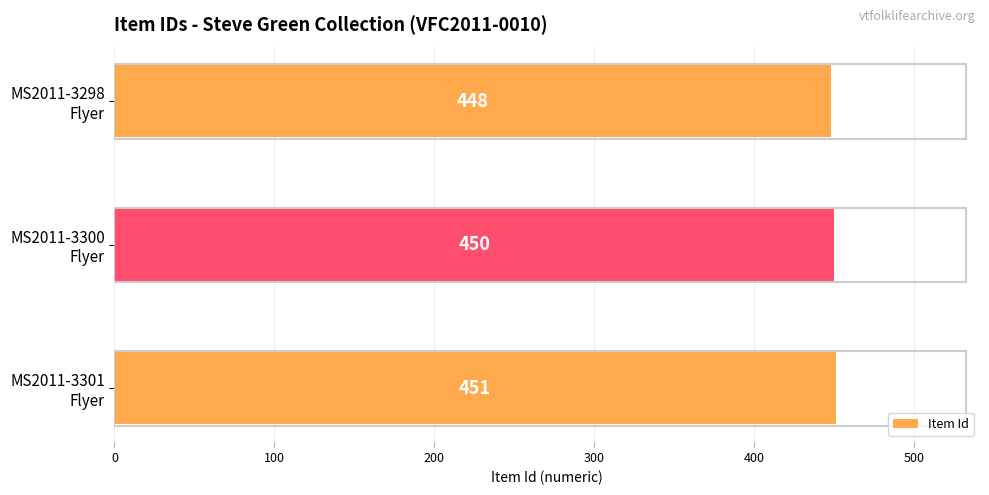

How many values are between 448 and 451?

3